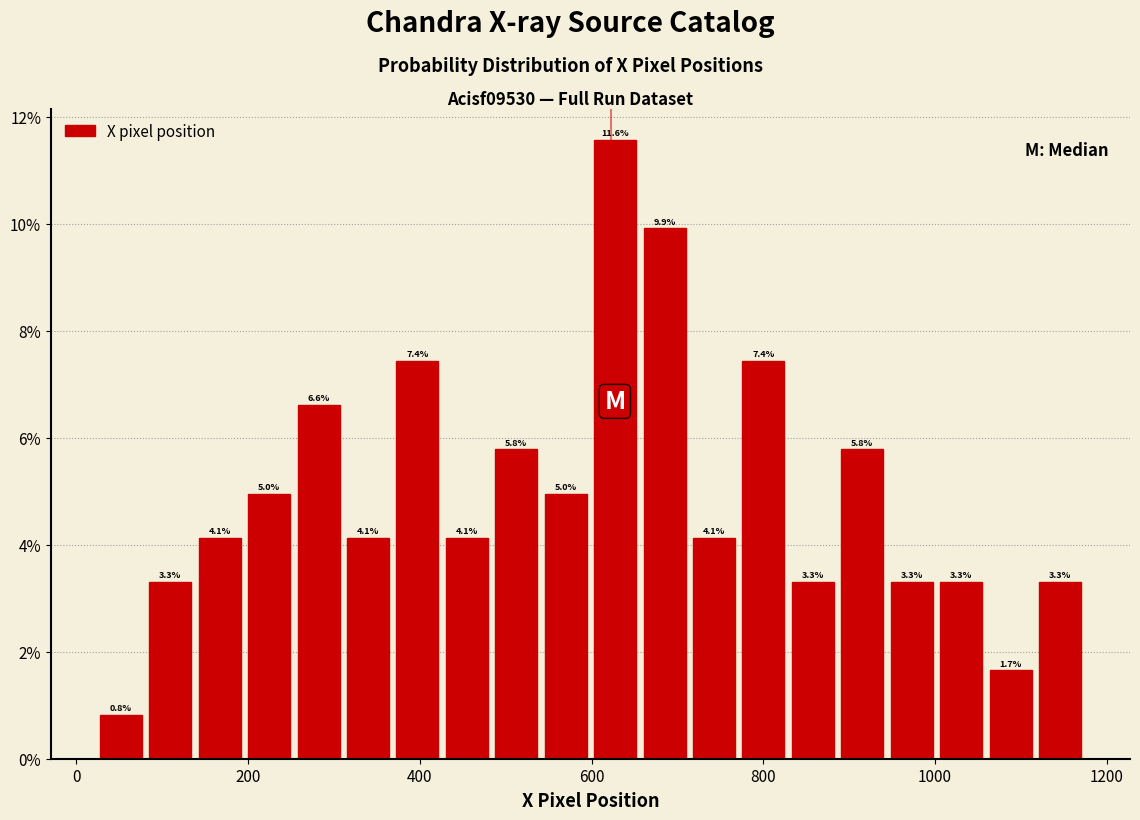

Read against the x-axis, roughly where is the centre of the tallest bar?

620